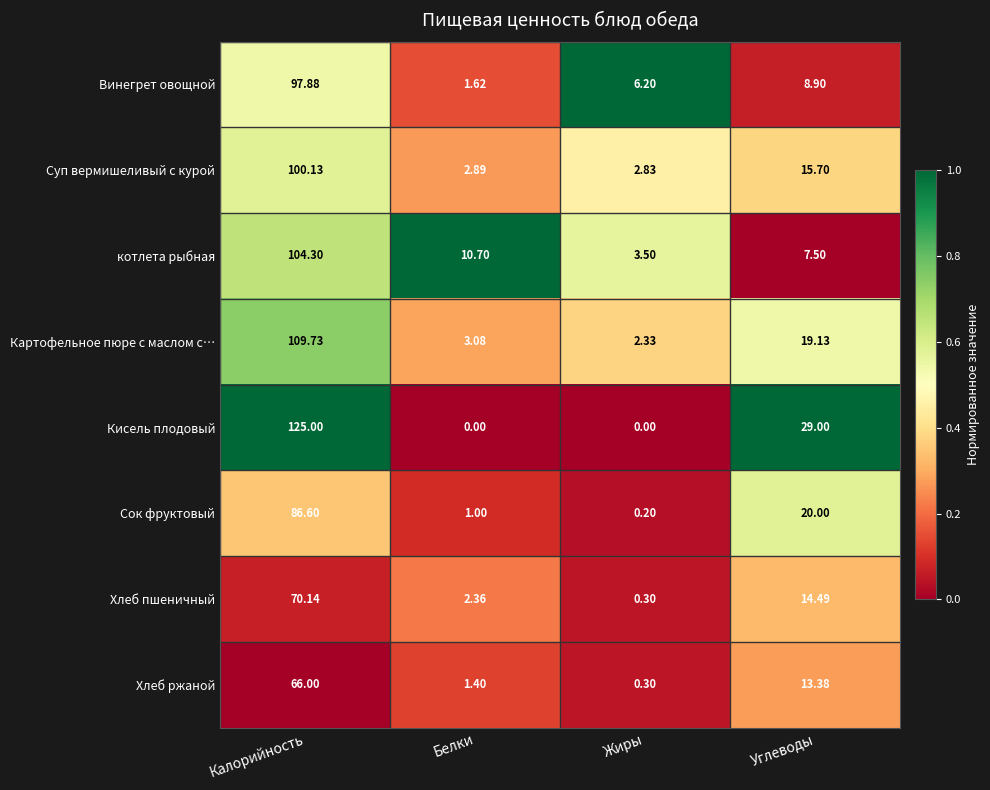

Rank the series at Белки from lowest to highest value.

Кисель плодовый, Сок фруктовый, Хлеб ржаной, Винегрет овощной, Хлеб пшеничный, Суп вермишеливый с курой, Картофельное пюре с маслом с…, котлета рыбная